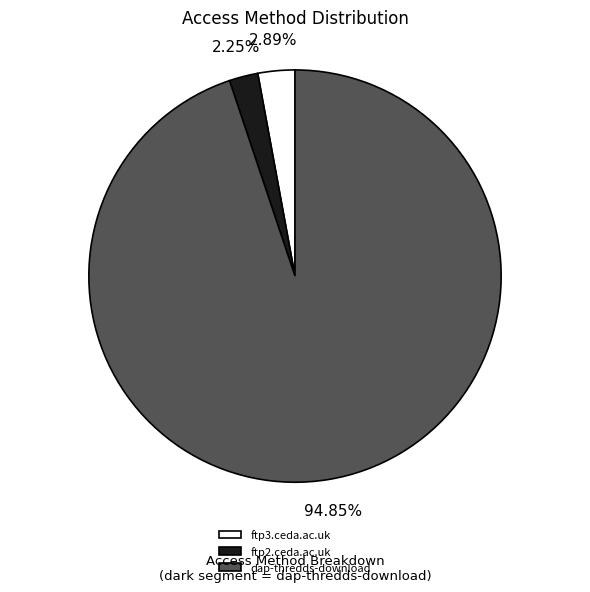

What is the largest slice in the pie chart?

dap-thredds-download